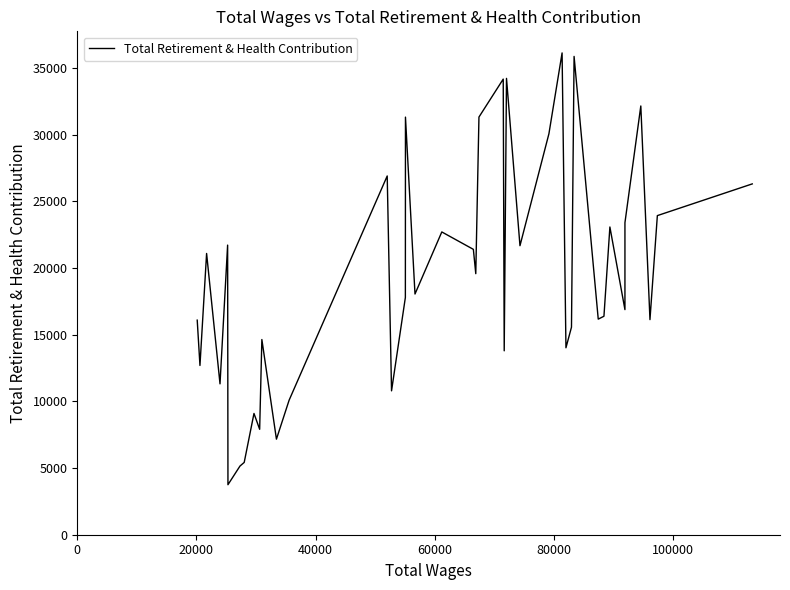

What is the maximum value shown in the chart?

36142